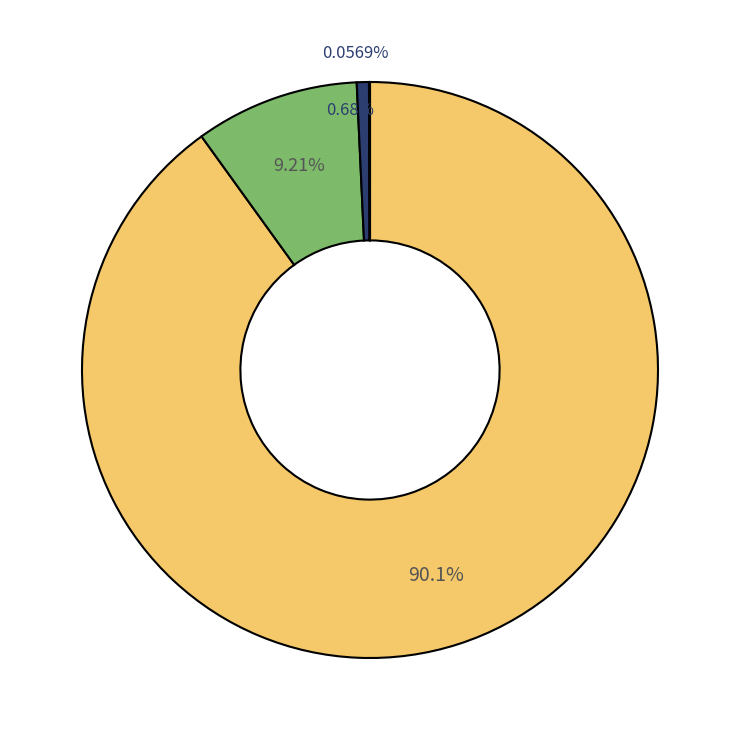

Is it true that Native Hawaiian and Other Pacific Islander is 13% of the pie?

False